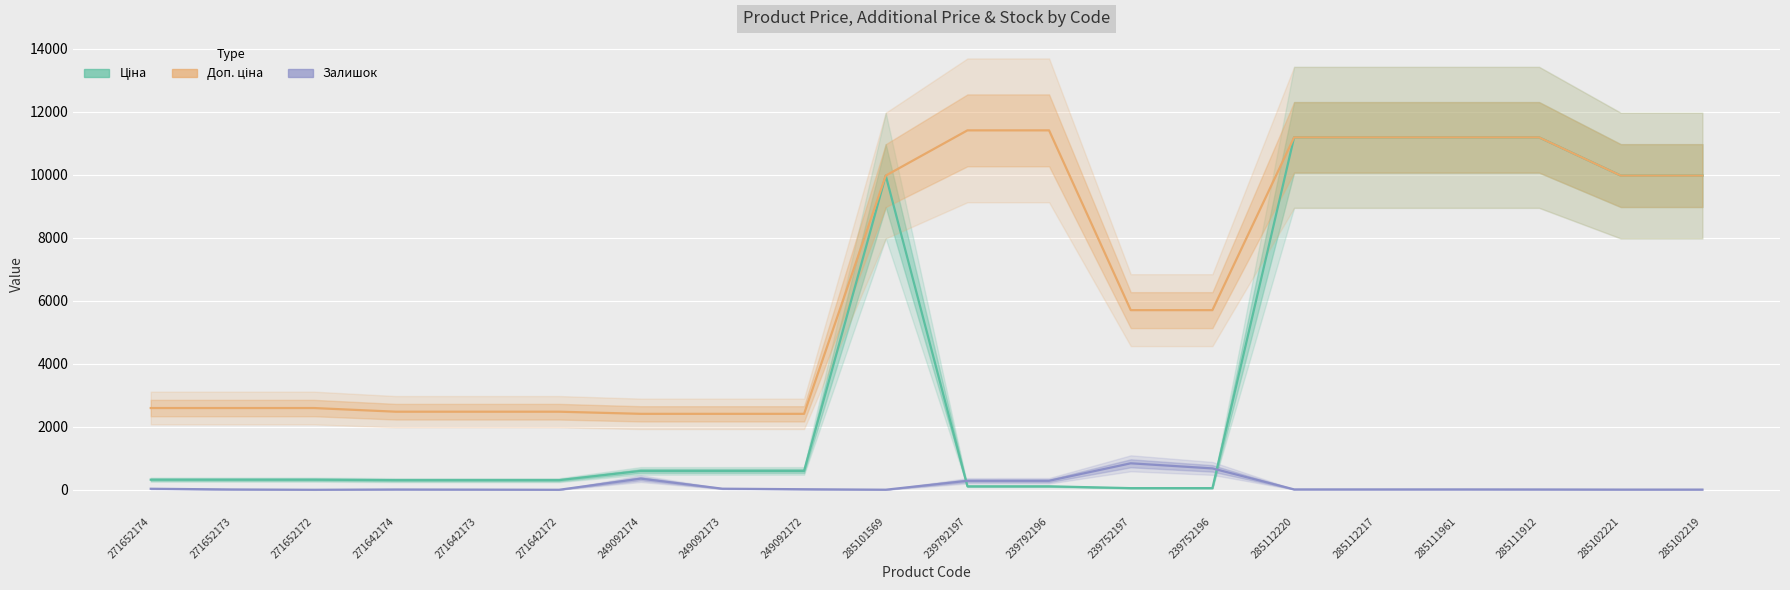

At which category is the sum across all series the highest?

285112220